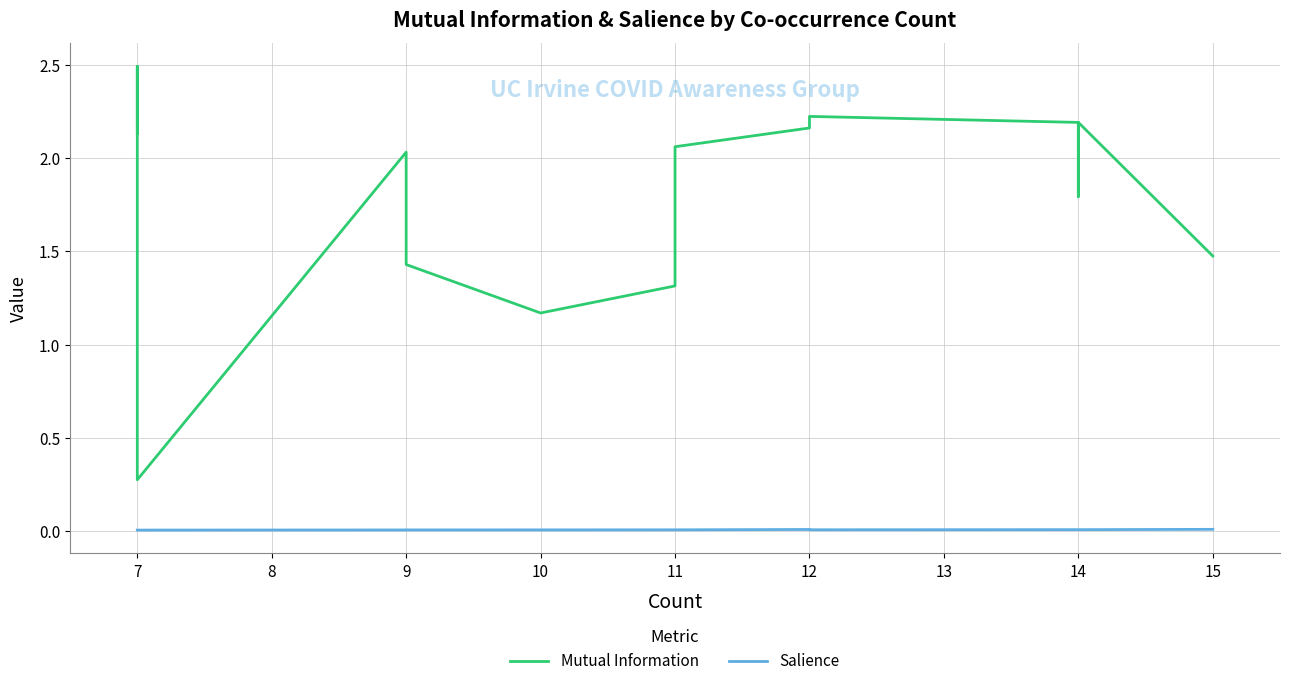

True or false: Mutual Information and Salience intersect in this chart.

False